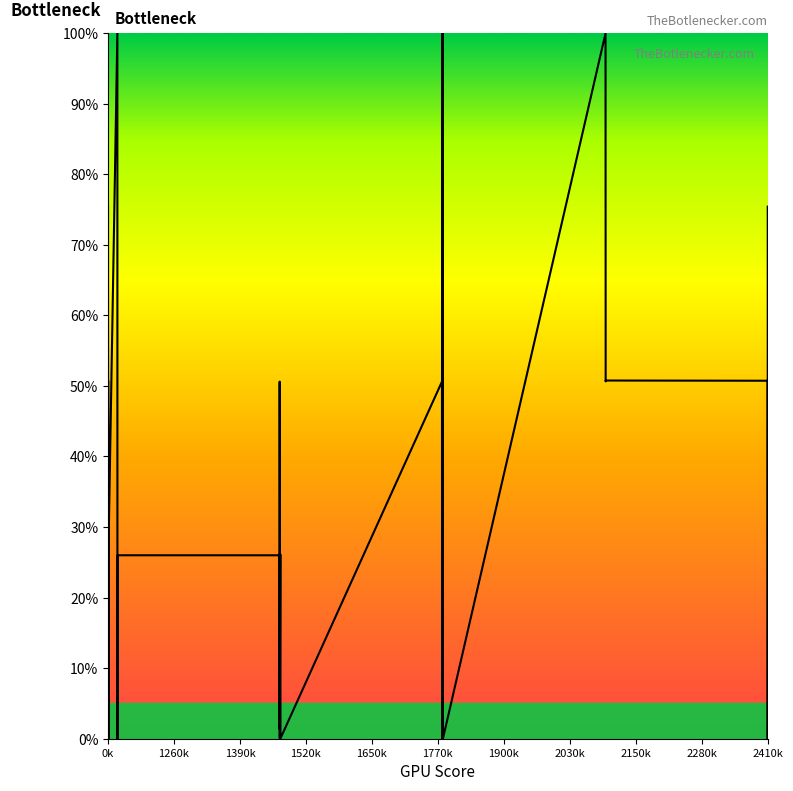

How many points are higher than both their immediate neighbors (excluding endpoints)?

13